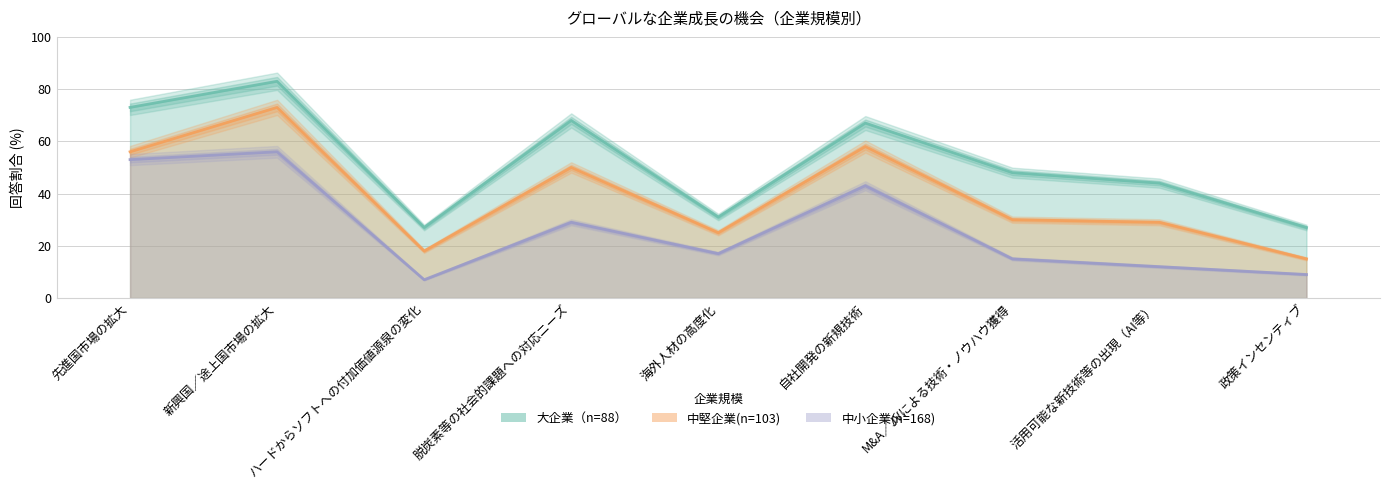

What is the smallest value displayed?

7